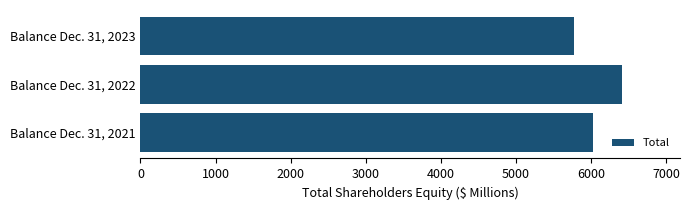

Reading bottom to top, what are all the values shown in this chart?

6025.2	6417.6	5769.1